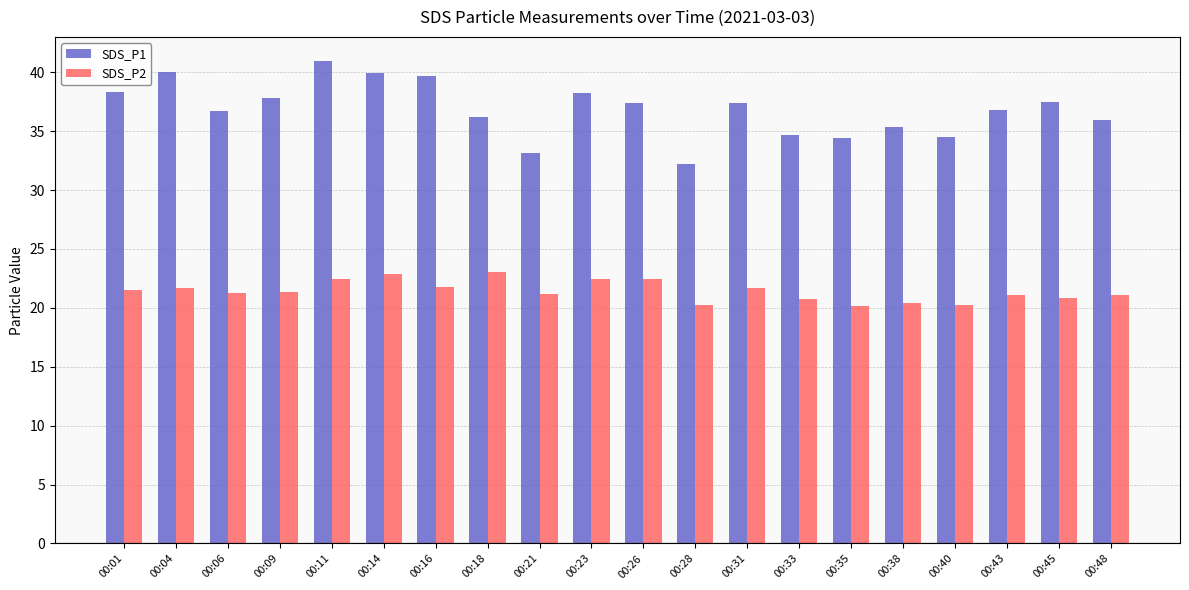

What is the total value across all series at 00:33?

55.4